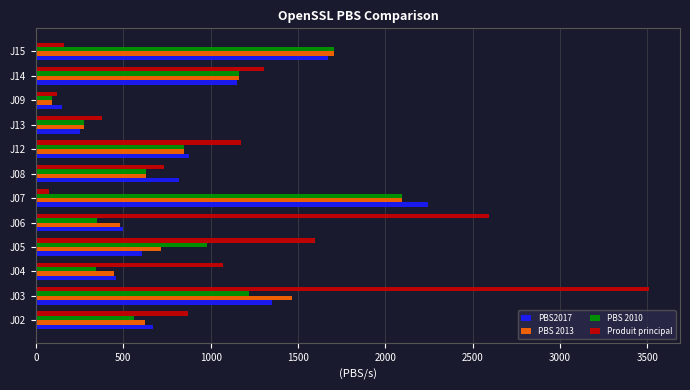

List the labels in order of PBS2017 value, largest first.

J07, J15, J03, J14, J12, J08, J02, J05, J06, J04, J13, J09